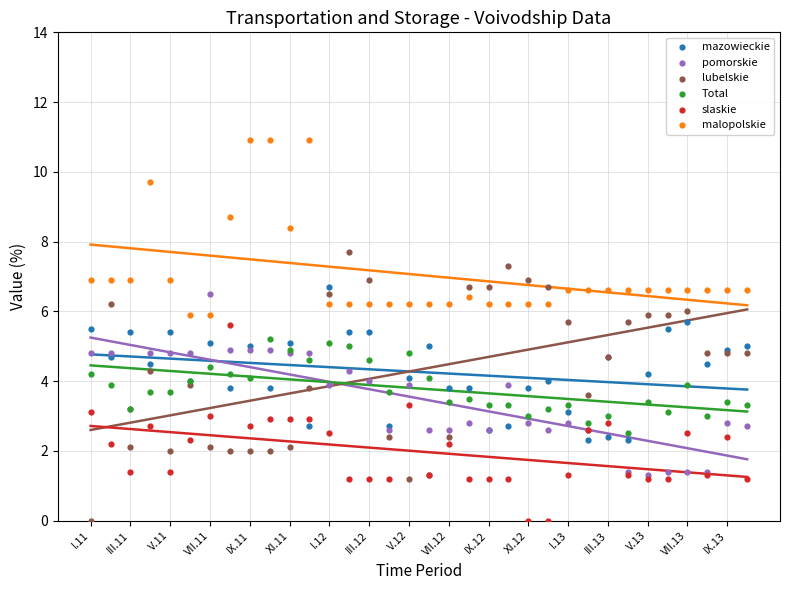

Which series has the widest spread of Y values?

lubelskie